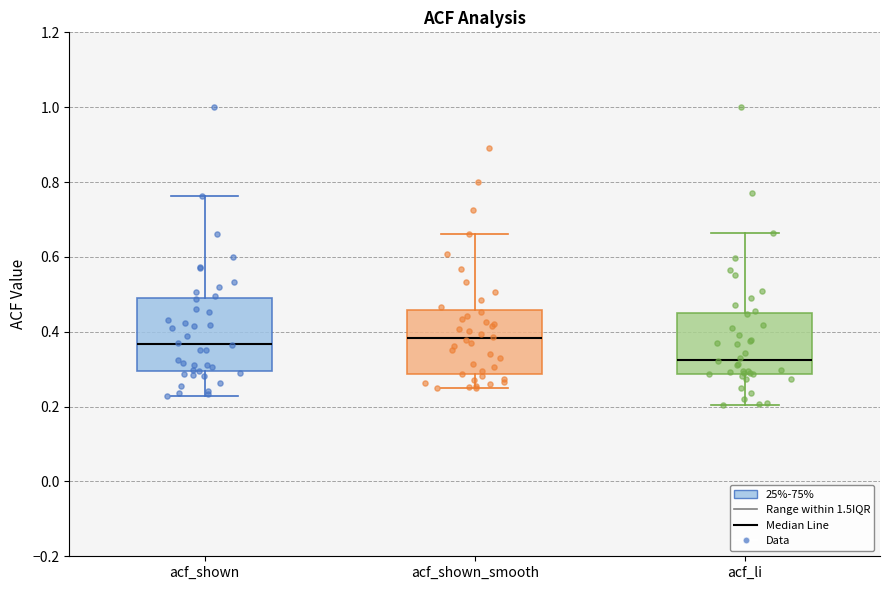

Where does the upper whisker of the box for acf_shown end on the y-axis? The values are not printed on the chart, so give them approximately, as read against the axis.

0.76